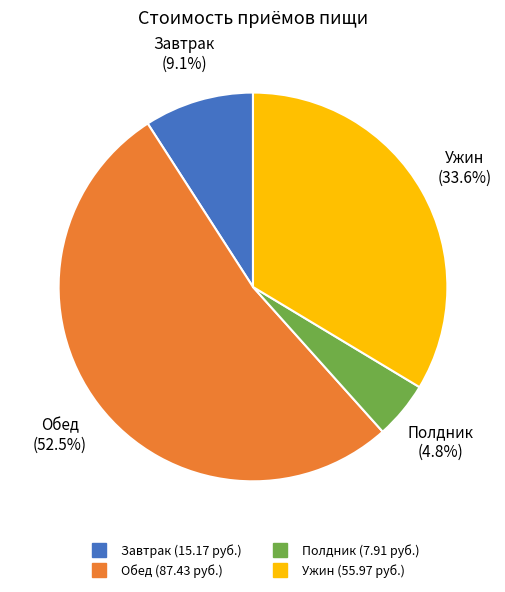

To the nearest percent, what is the difference between the Ужин and Обед slice percentages?

19%